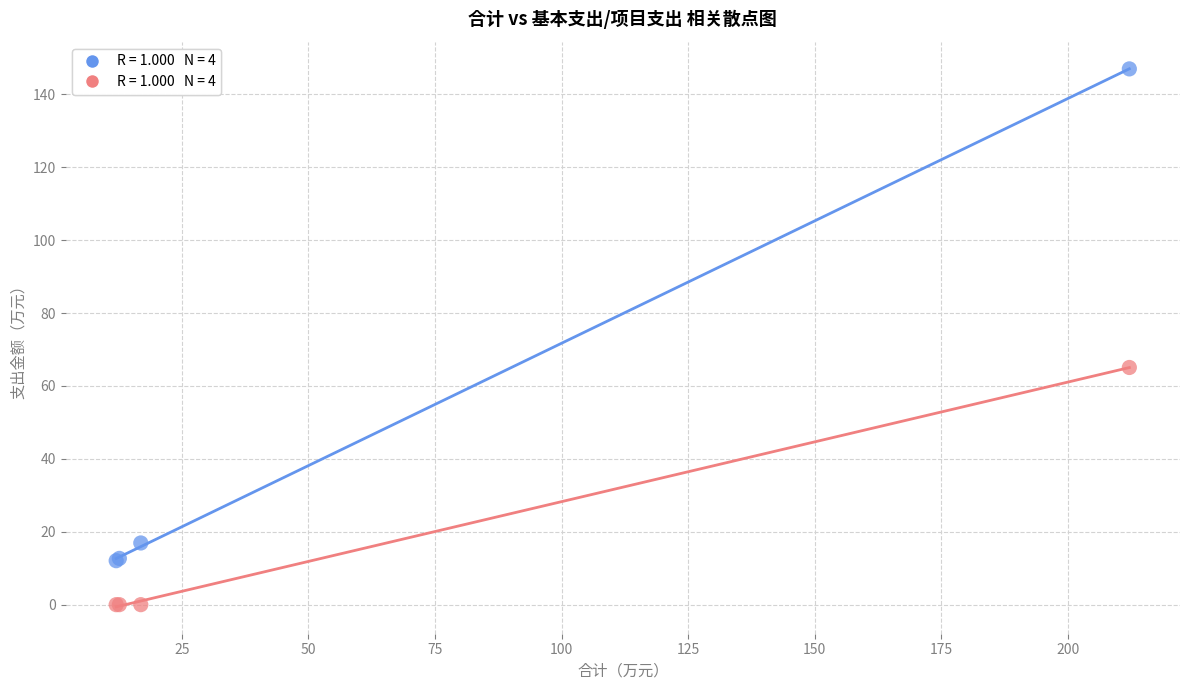

Across all series, what Y value is closest to 73?

65.1